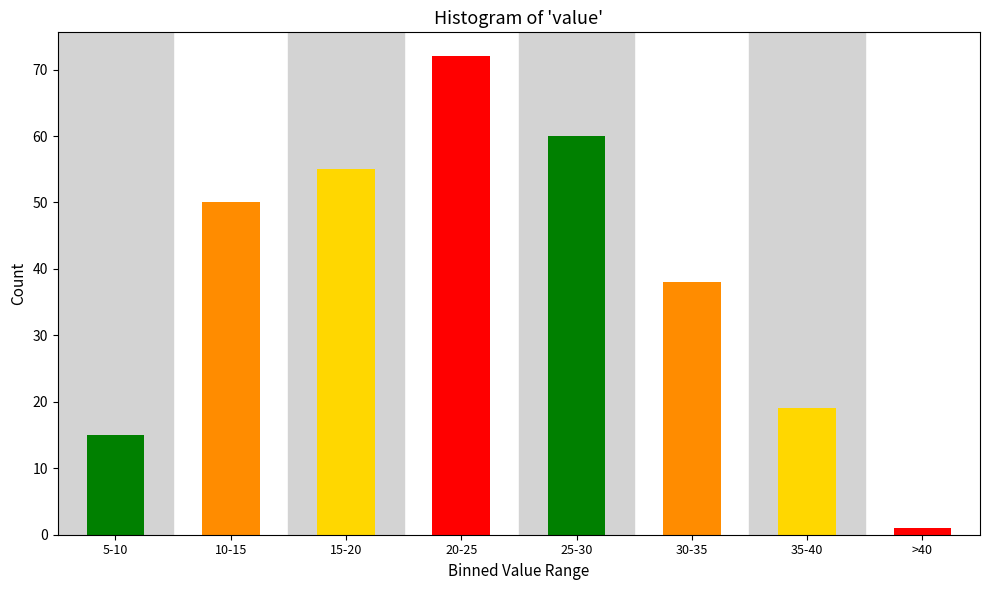

Reading left to right, what are all the values shown in this chart?

5-10=15	10-15=50	15-20=55	20-25=72	25-30=60	30-35=38	35-40=19	>40=1